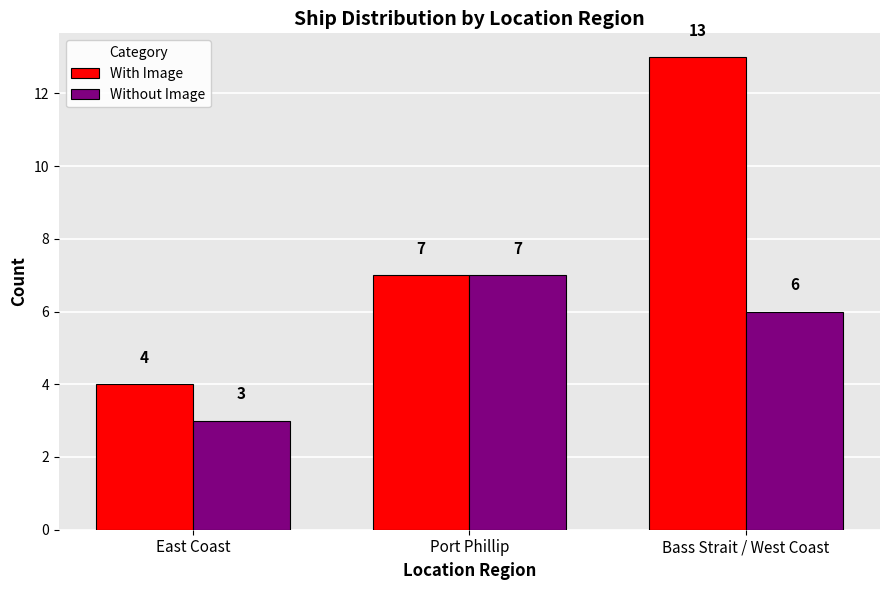

What is the label of the 3rd bar from the left?

Bass Strait / West Coast